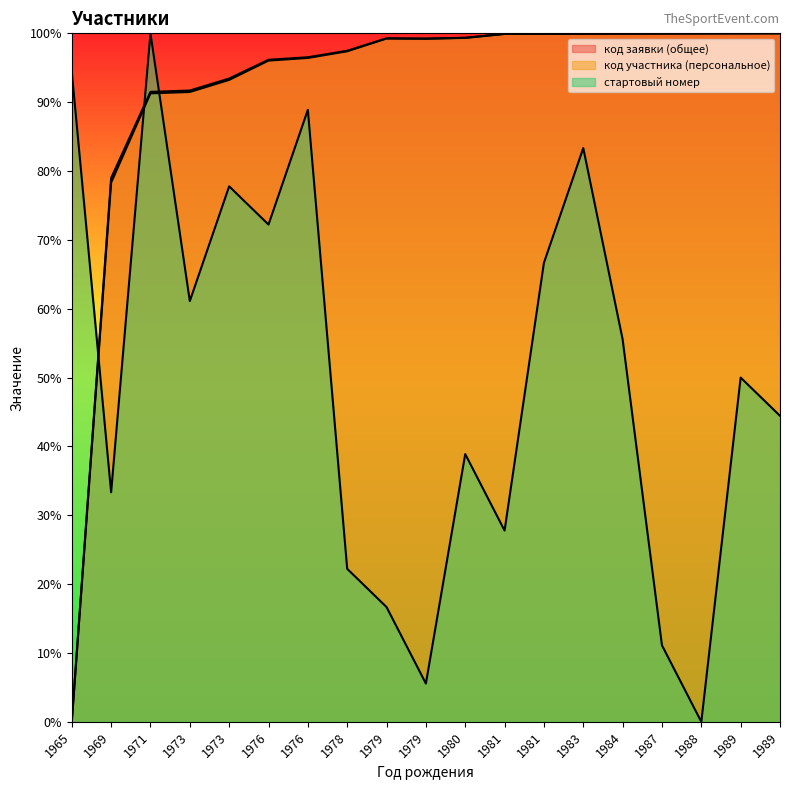

True or false: стартовый номер has a value of 38.9 at 1980.

True